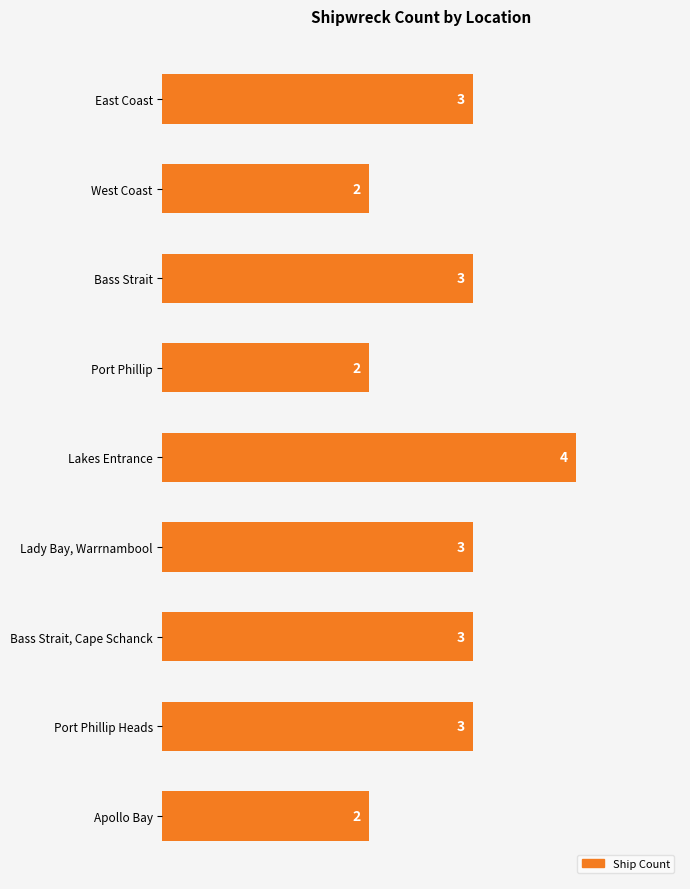

Which has a higher value, East Coast or Apollo Bay?

East Coast